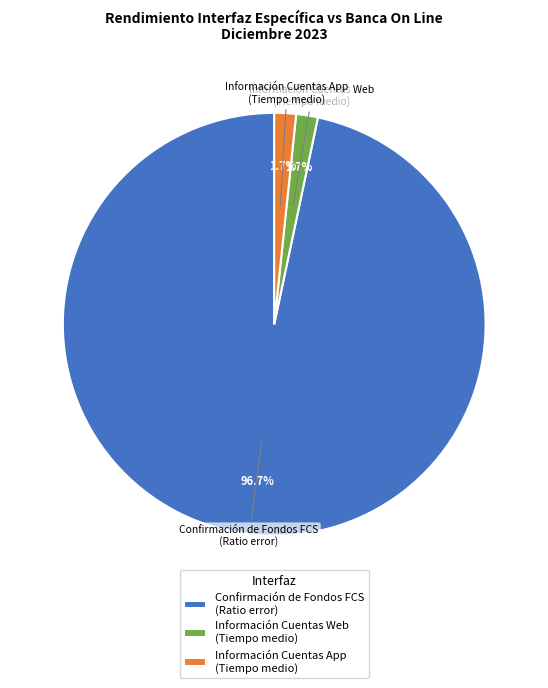

Which category has the biggest portion of the pie?

Confirmación de Fondos FCS (Ratio error)